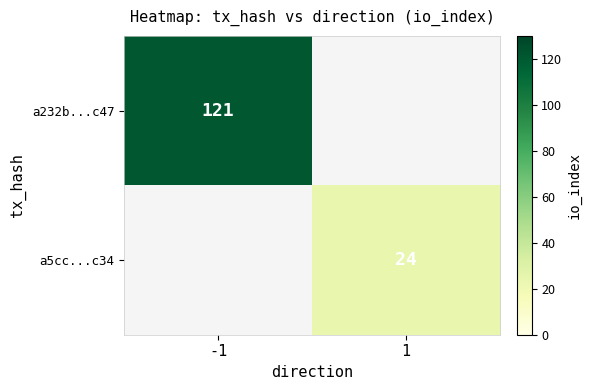

The a232b...c47 series shows 121 at -1. True or false?

True